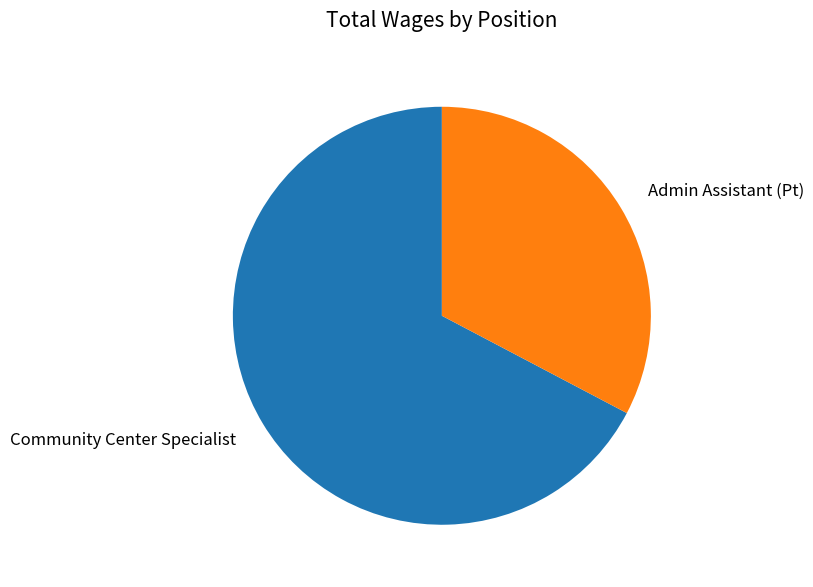

Count the number of slices in the pie.

2